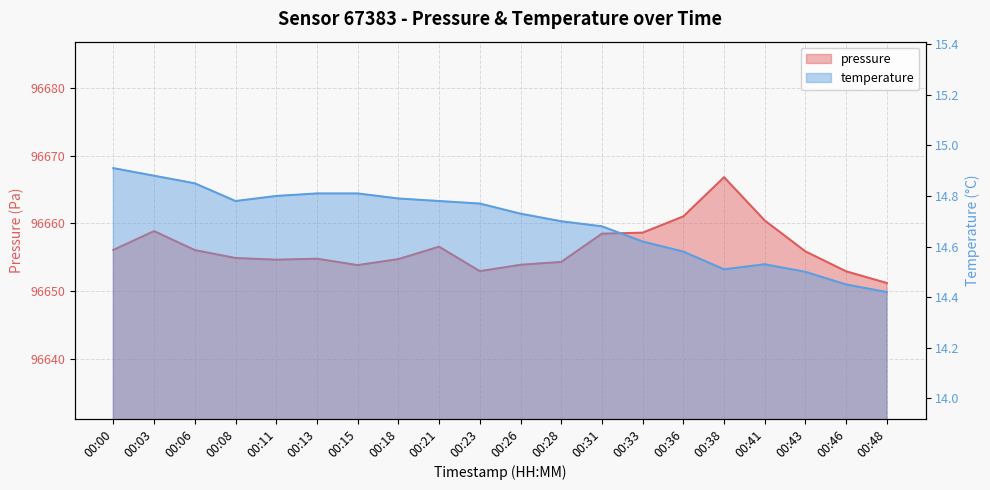

At which label is temperature closest to 14?

00:48